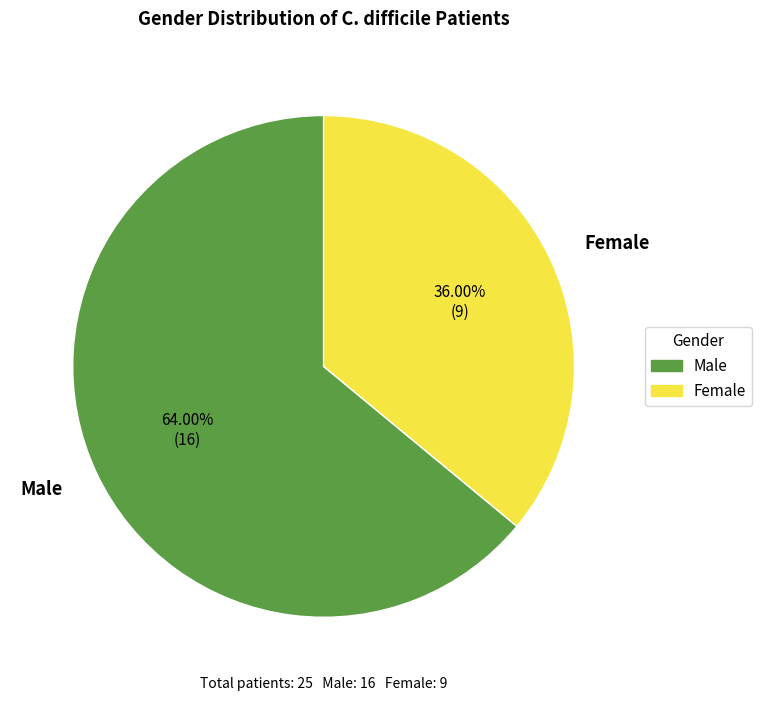

What is the ratio of the value at Female to the value at Male?

0.6